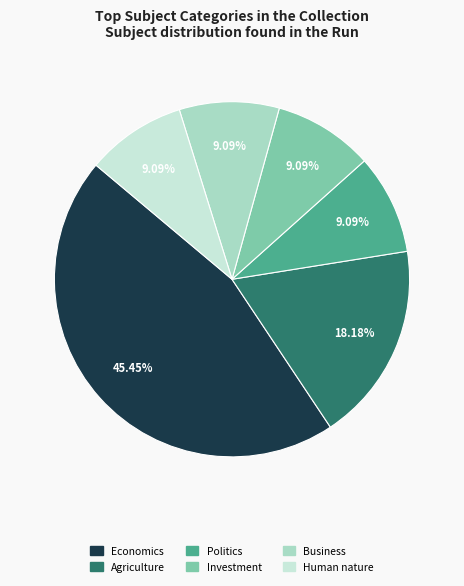

Is there any slice that represents more than half of the pie?

No